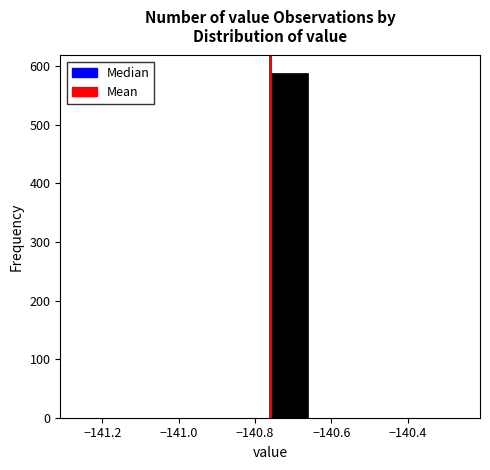

Over which range of the x-axis is the bar tallest?

-140.76 to -140.66